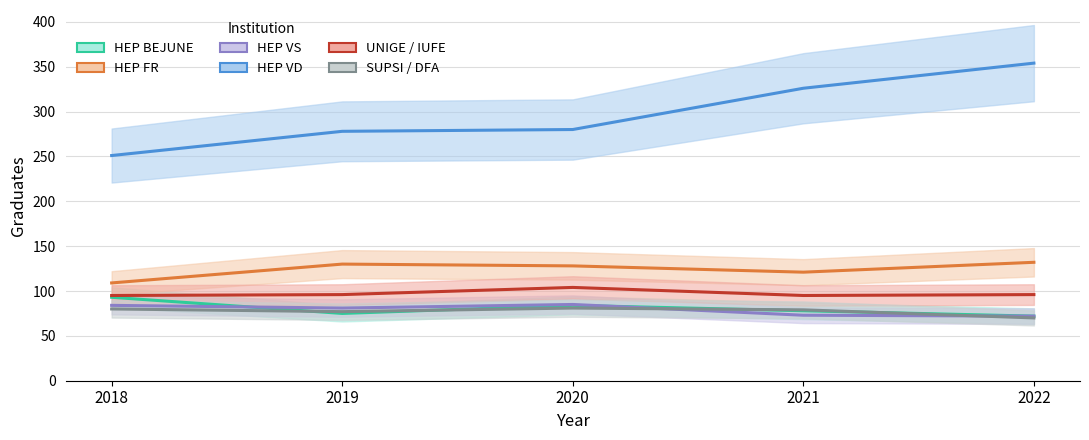

What is the value of the UNIGE / IUFE point at the 2nd from the left?

96